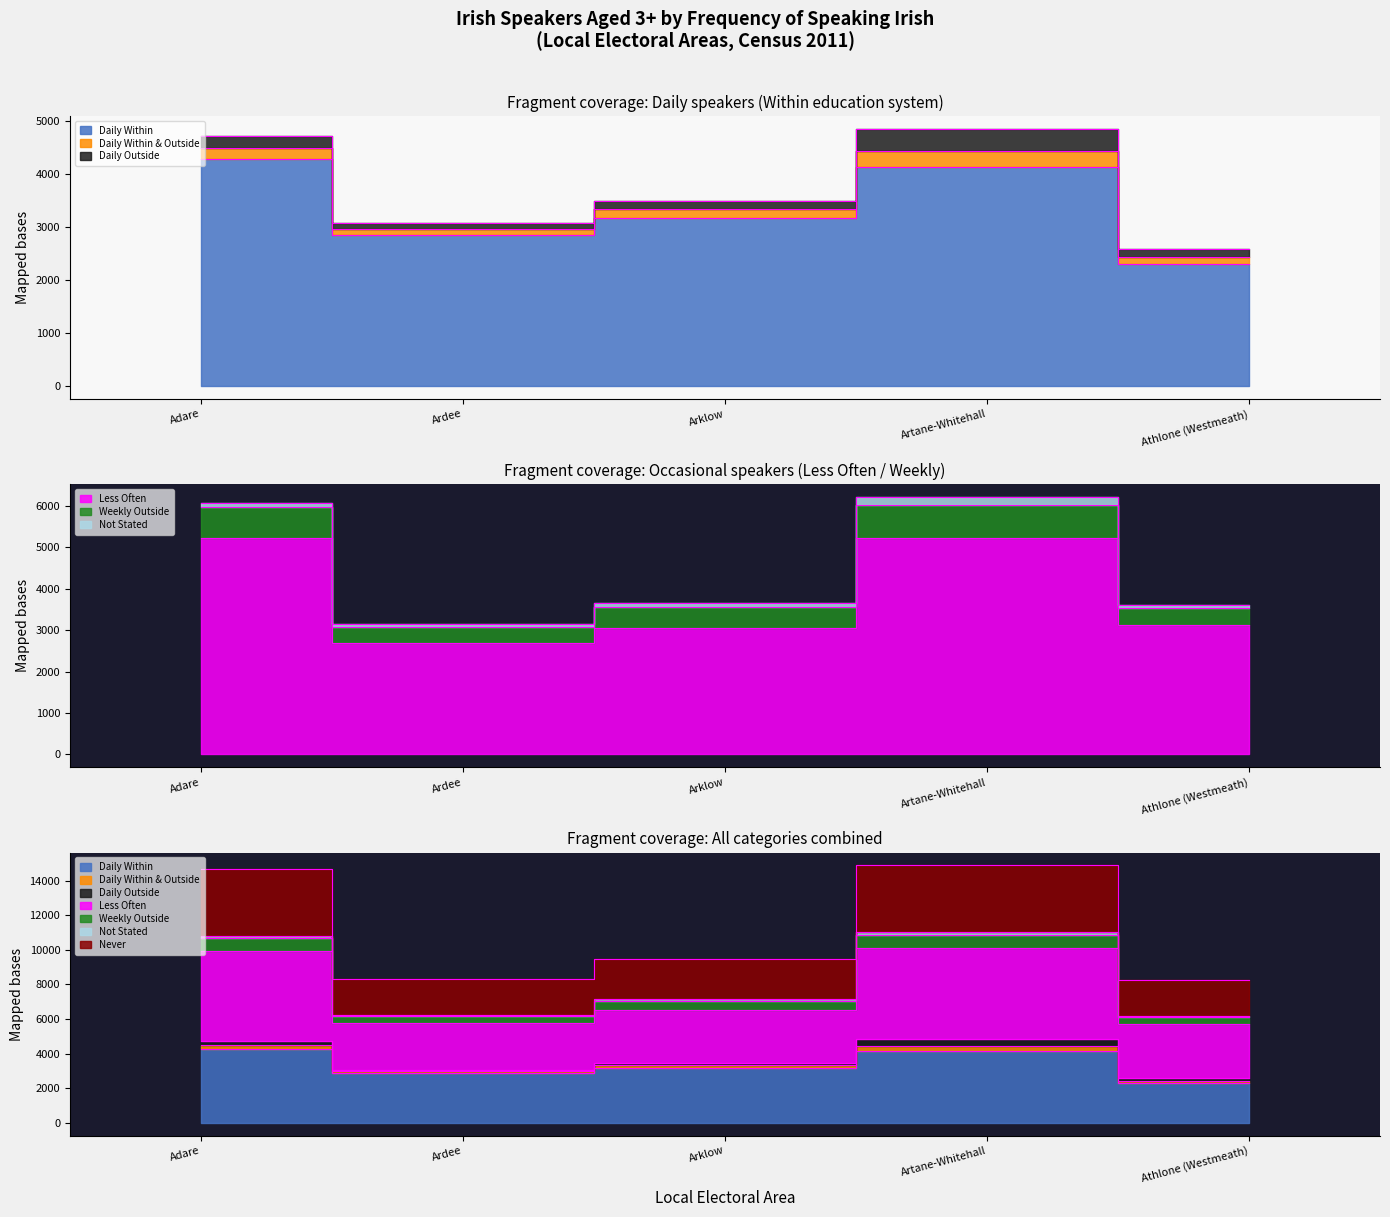

True or false: Weekly Outside and Never intersect in this chart.

False